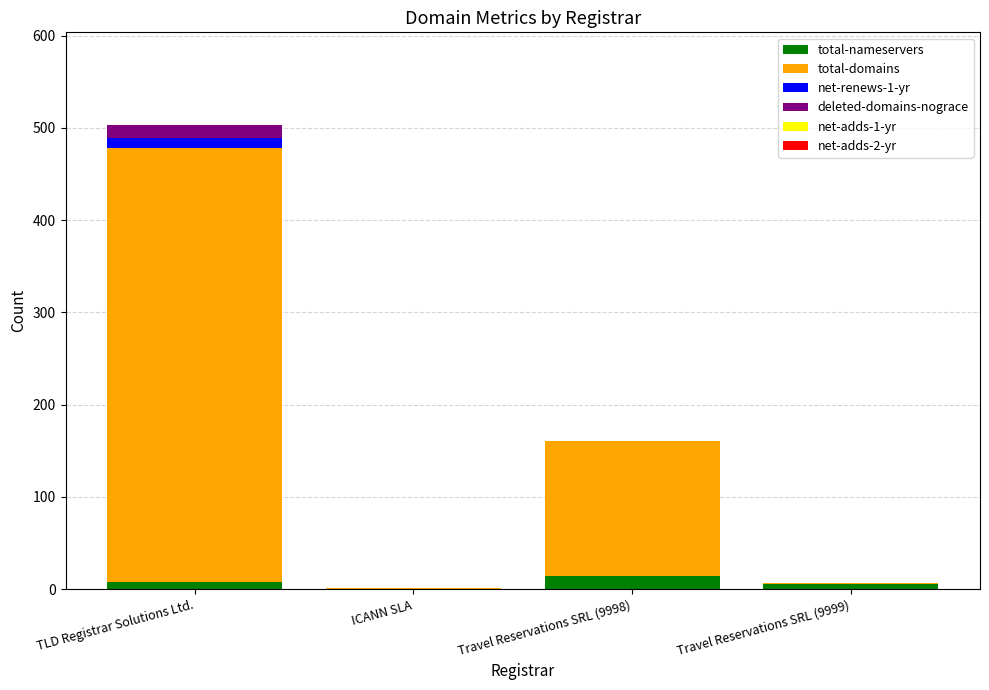

What is the maximum value for total-nameservers?

14